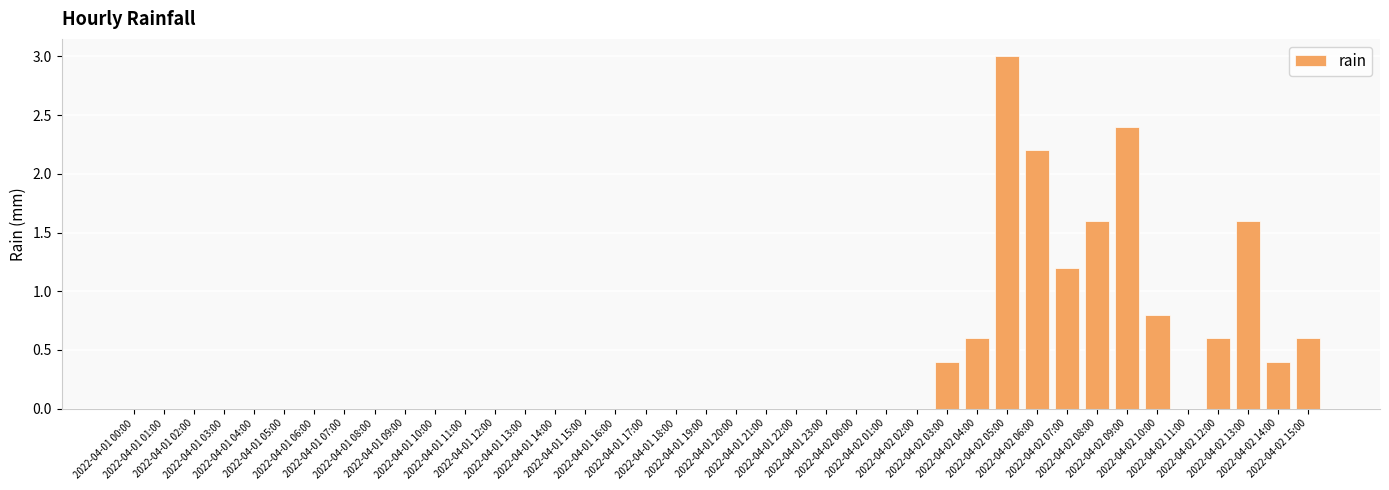

What is the sum of all values?

15.4